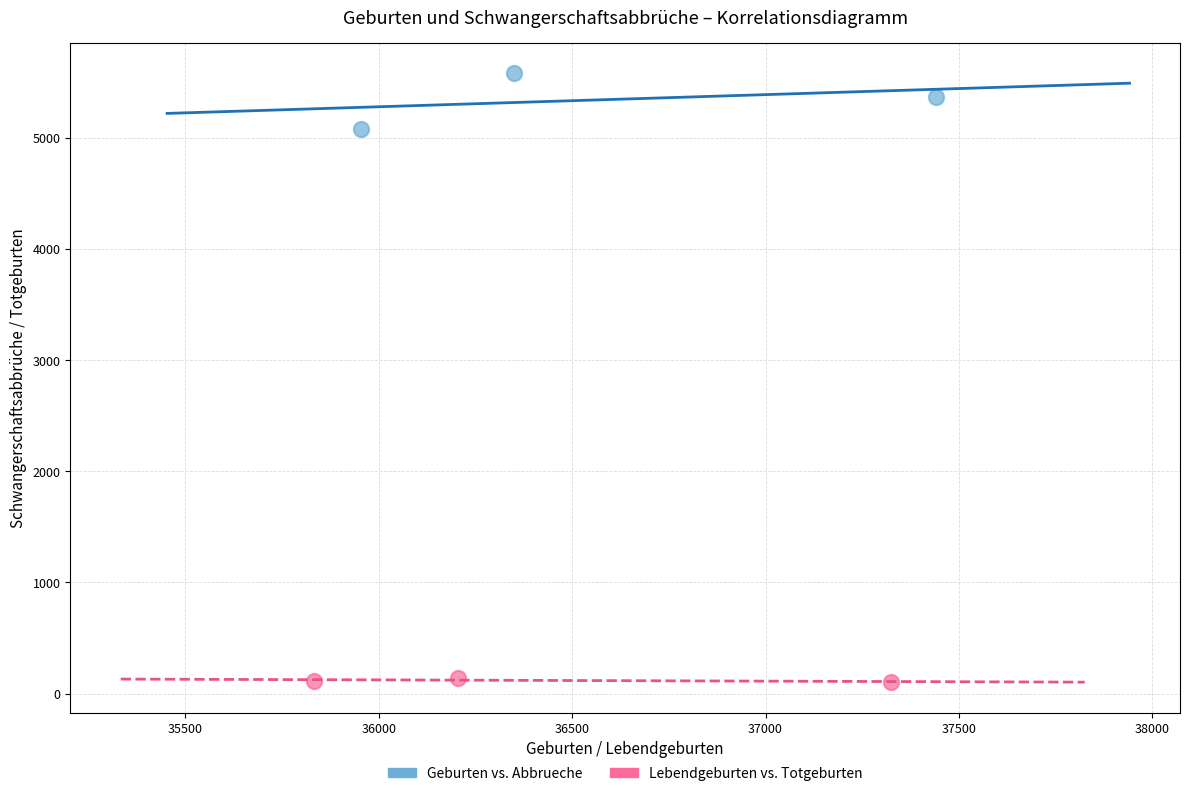

Which series contains the lowest Y value?

Lebendgeburten vs. Totgeburten